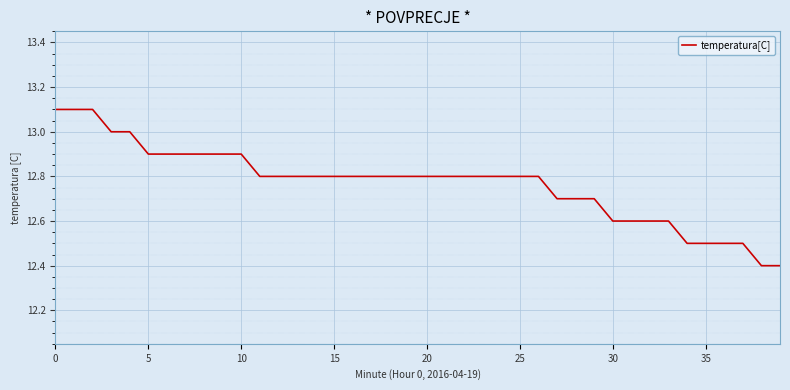

What is the maximum value shown in the chart?

13.1